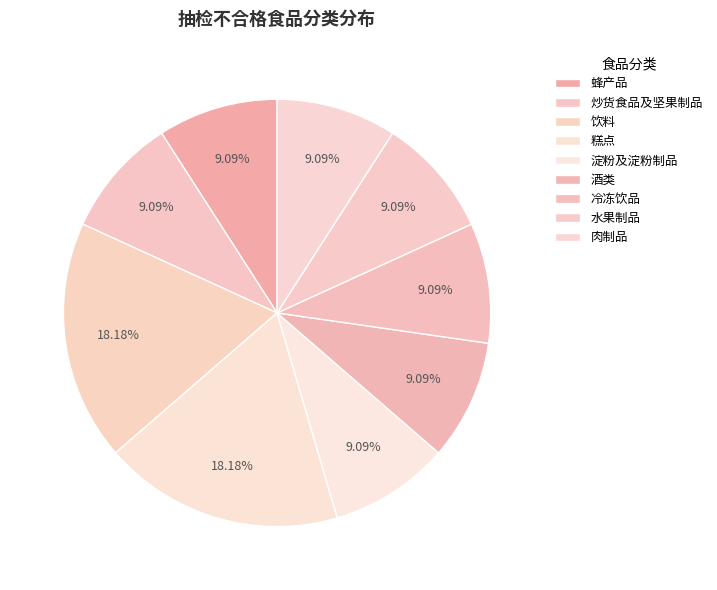

To the nearest percent, what is the average slice percentage?

11%